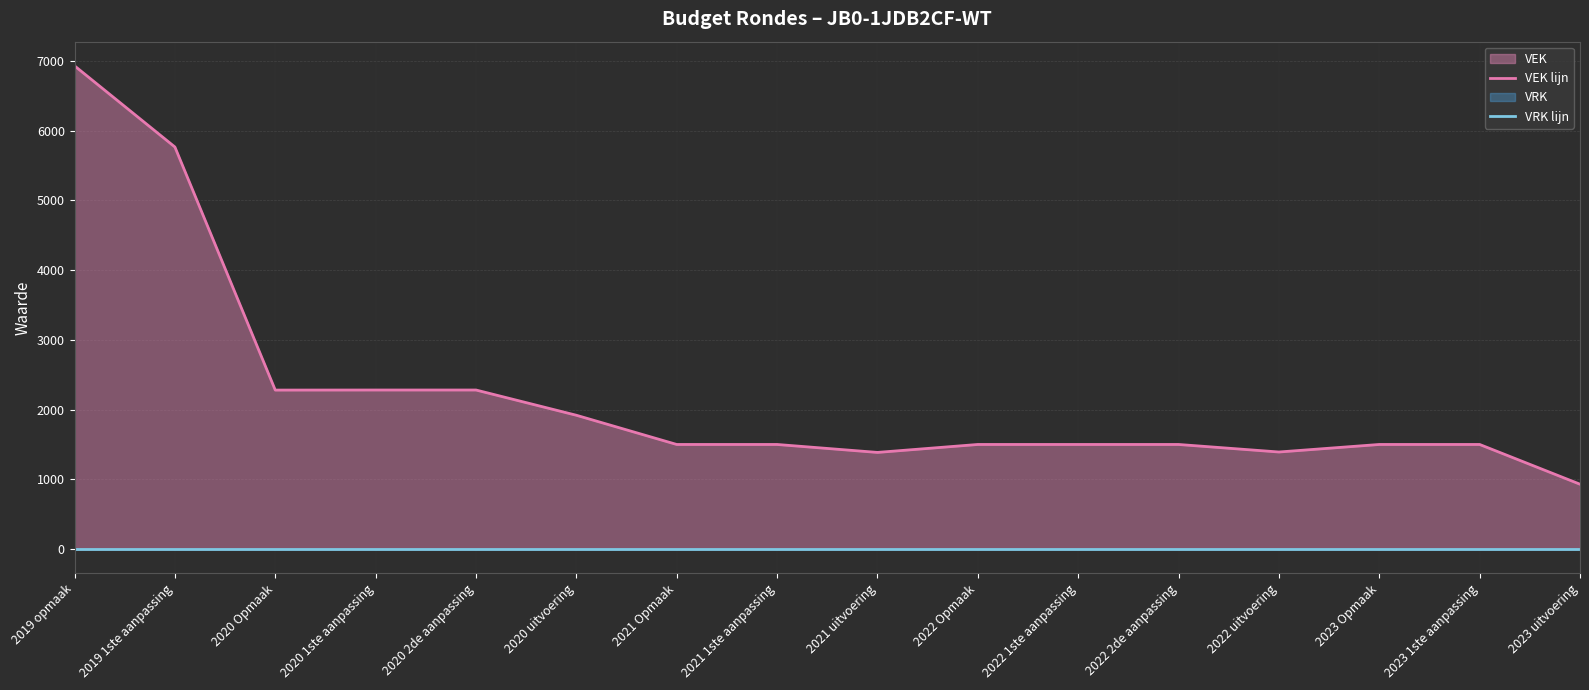

What value does the VEK lijn series have at 2023 1ste aanpassing?

1500